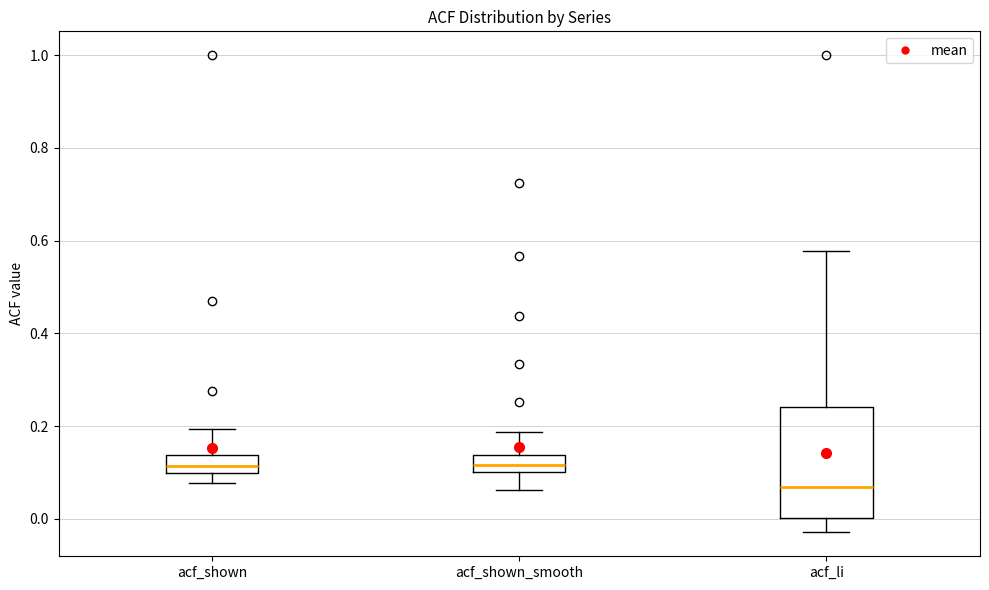

Where is the lower edge of the box for acf_shown on the y-axis? The values are not printed on the chart, so give them approximately, as read against the axis.

0.10